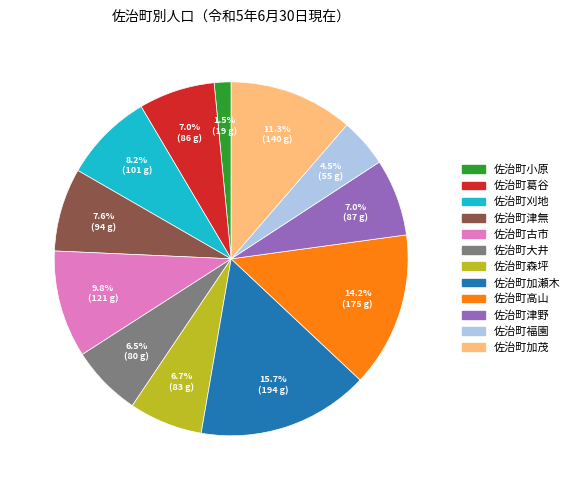

To the nearest percent, what is the average slice percentage?

8%